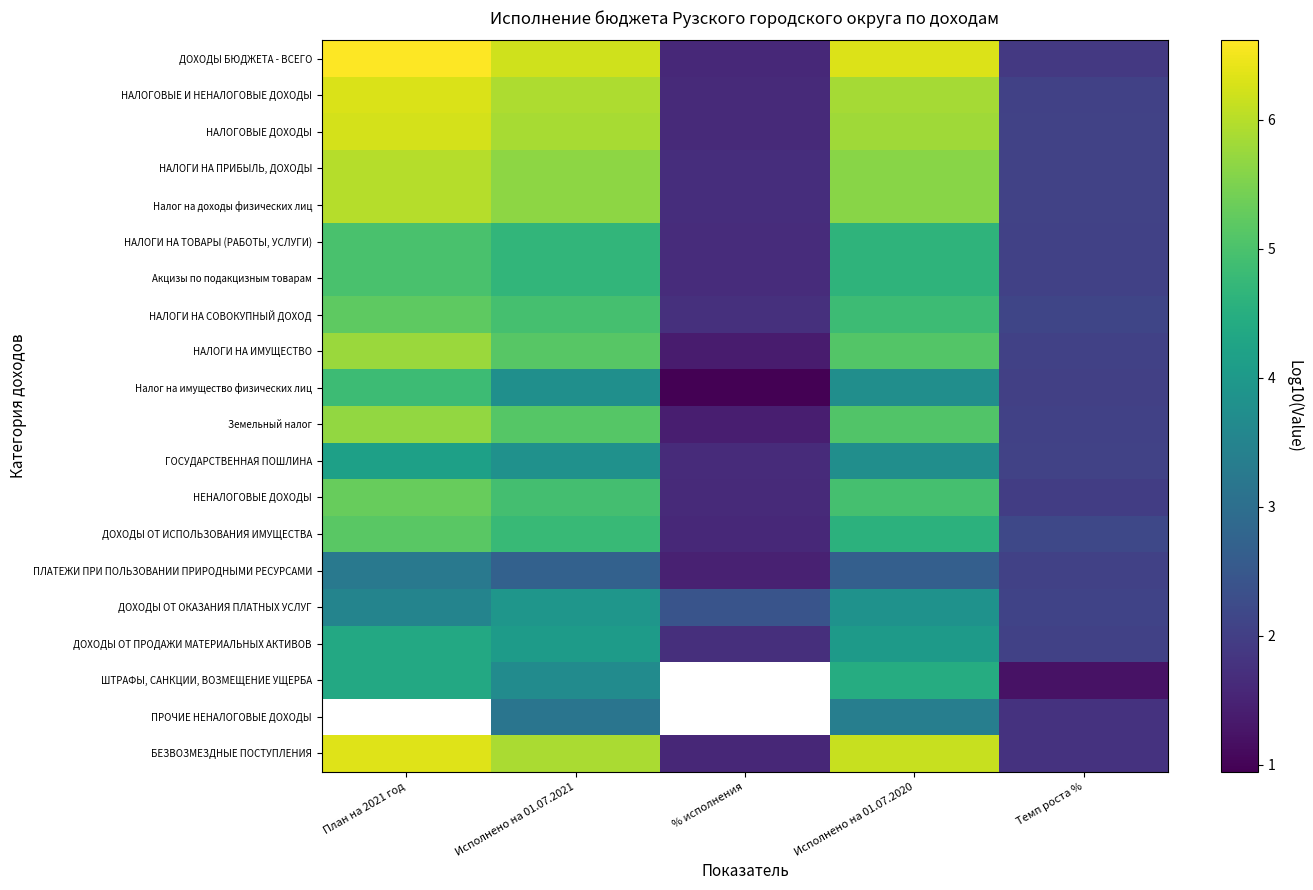

Where does the НАЛОГИ НА СОВОКУПНЫЙ ДОХОД series first go above 4?

План на 2021 год